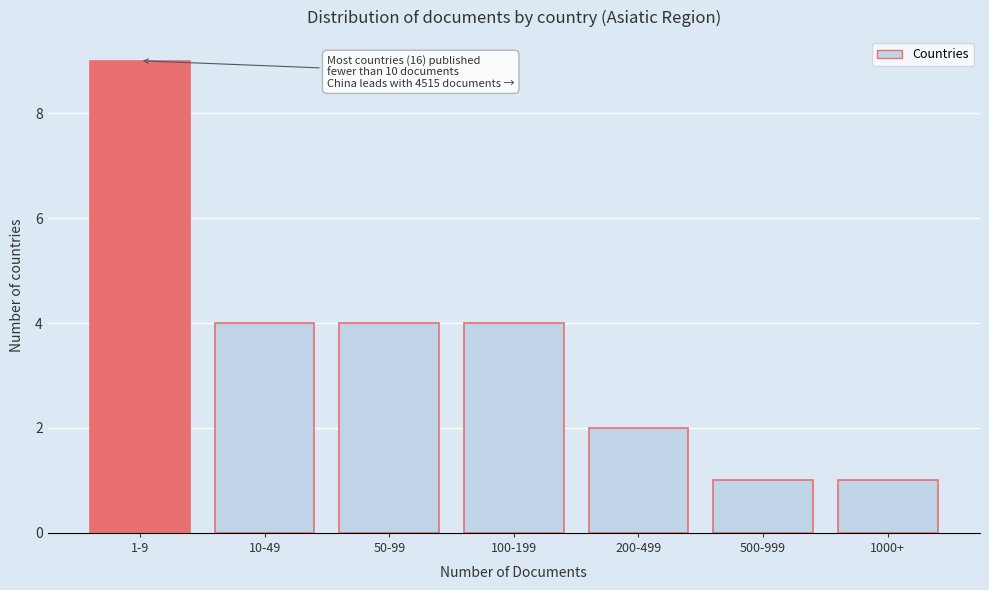

Reading left to right, extract all data points from this chart.

1-9=9	10-49=4	50-99=4	100-199=4	200-499=2	500-999=1	1000+=1